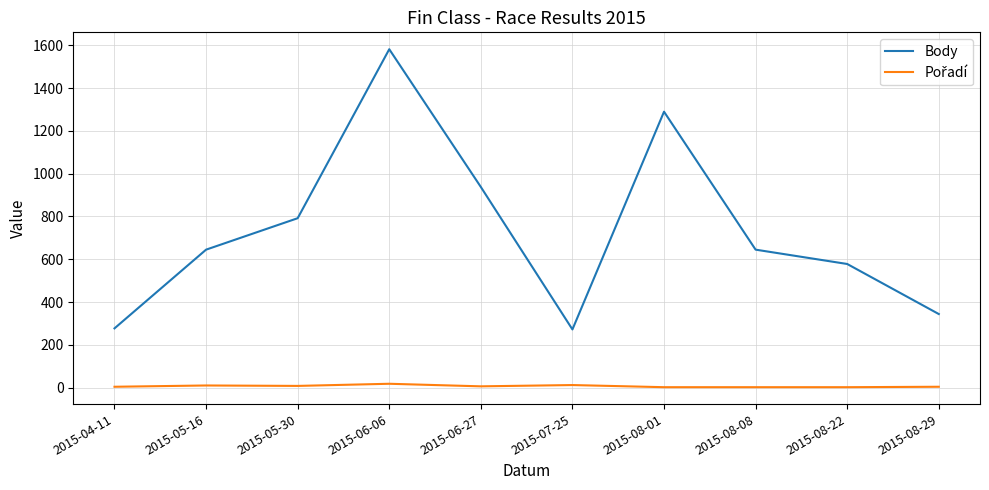

Which series has the largest total across all categories?

Body